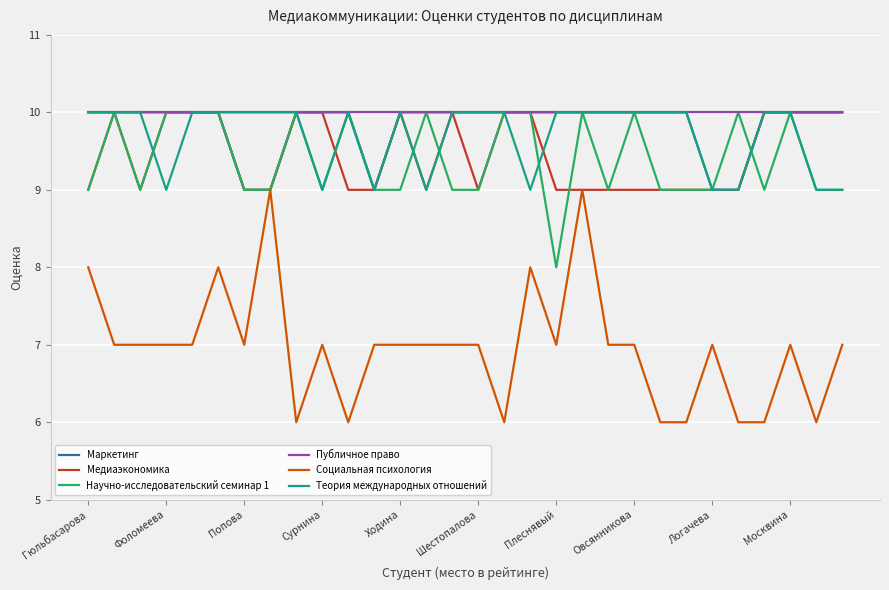

What is the average value of the Публичное право series?

10